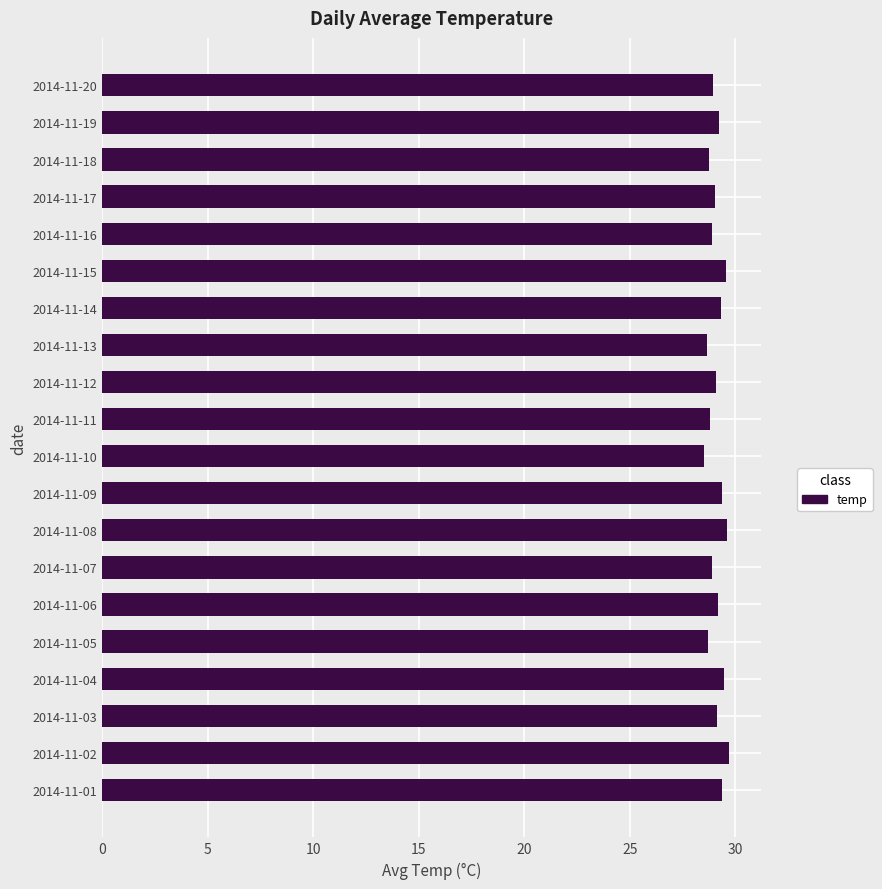

What is the change in value from 2014-11-02 to 2014-11-10?

-1.2